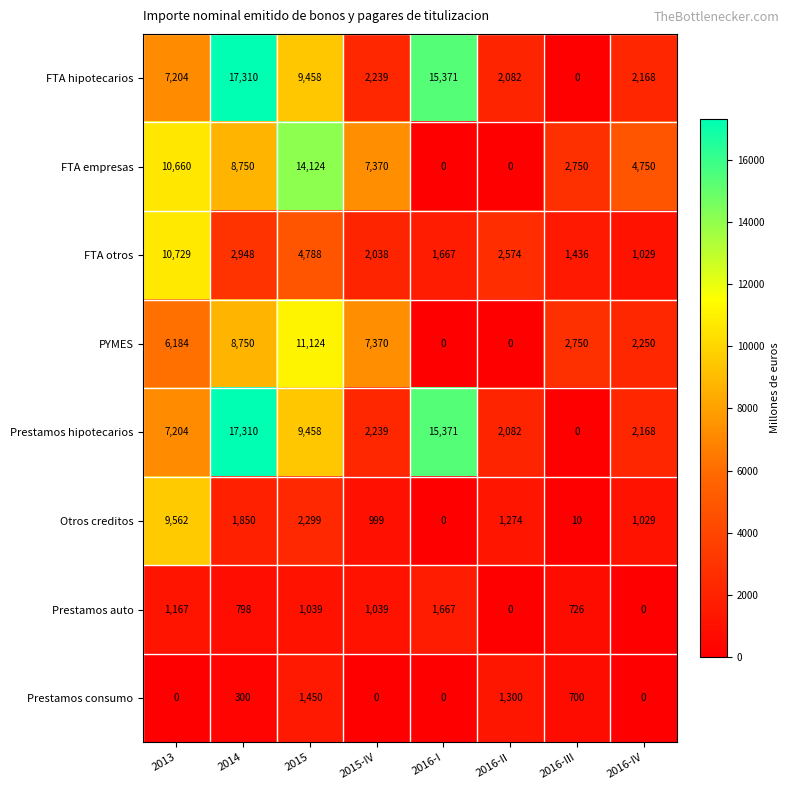

What is the sum of the Otros creditos values at 2014 and 2015?

4149